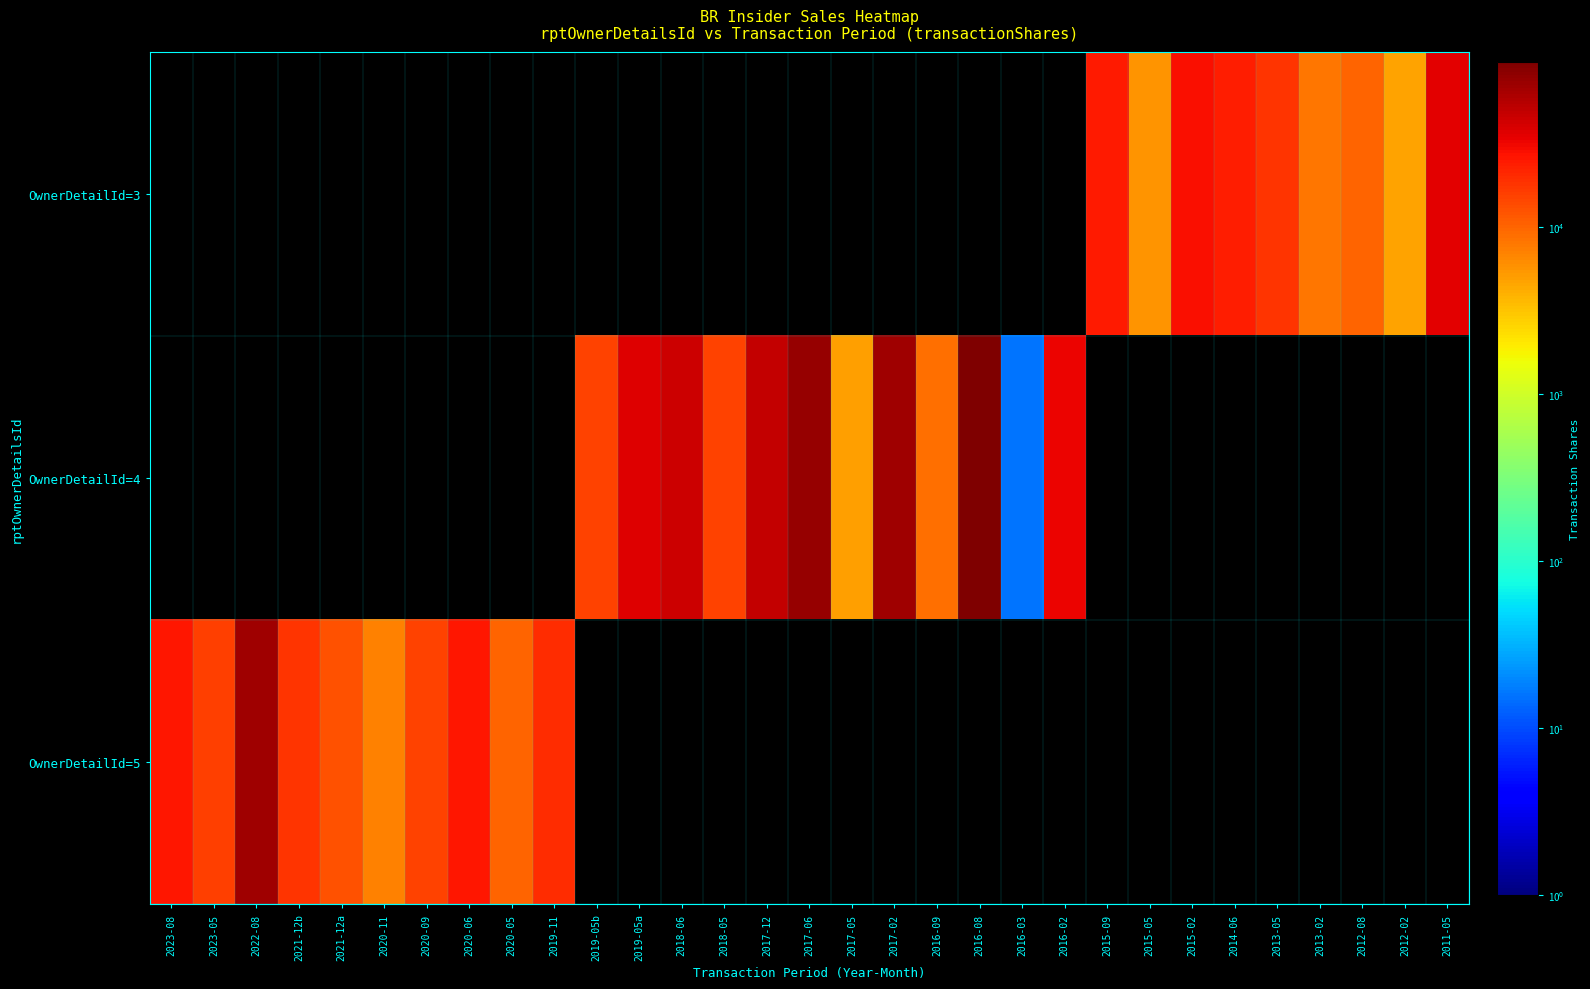

Which series has the widest spread of values?

OwnerDetailId=4